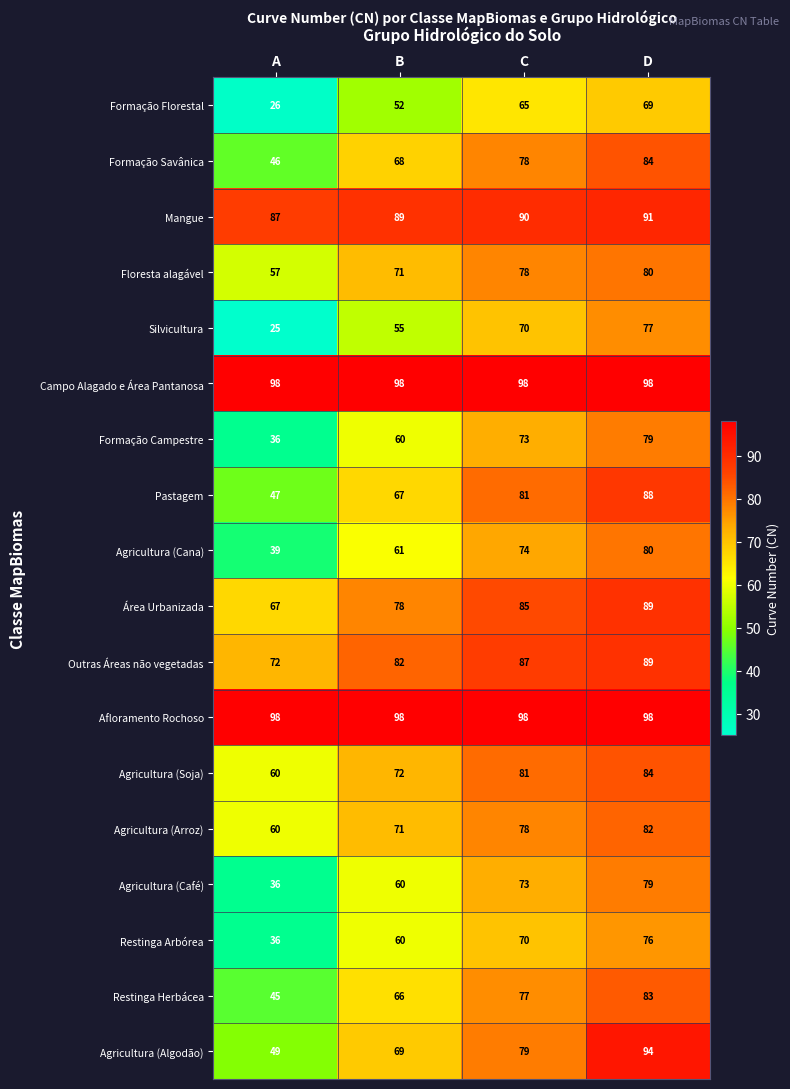

What is the maximum value shown in the chart?

98